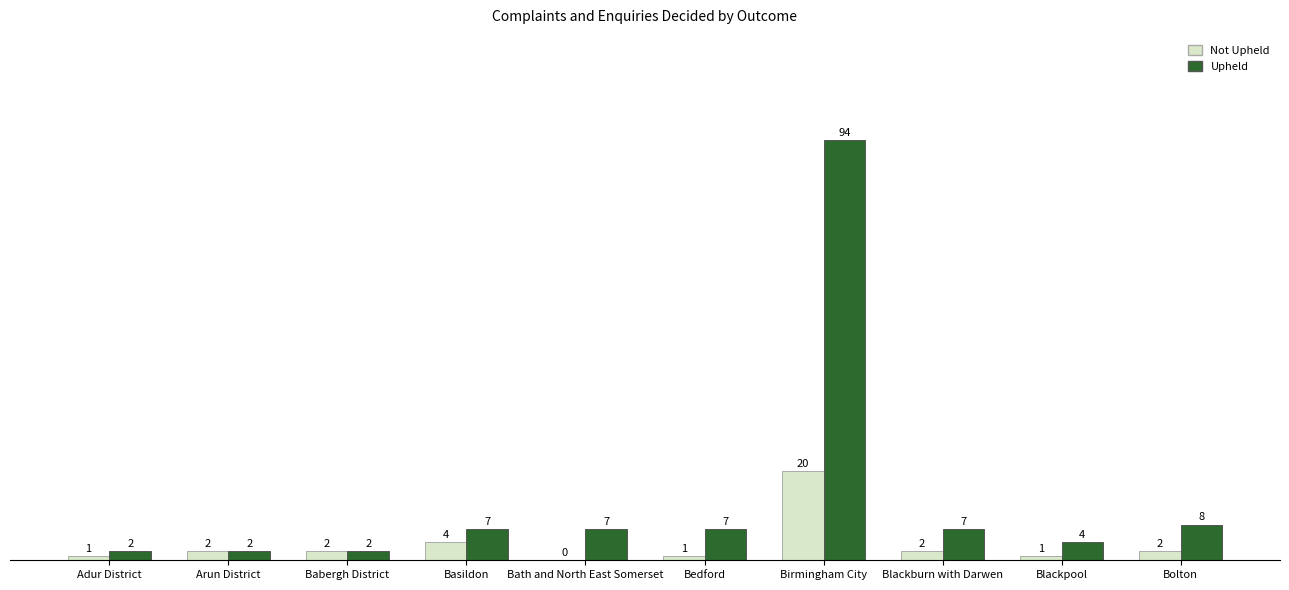

Which series has the largest total across all categories?

Upheld